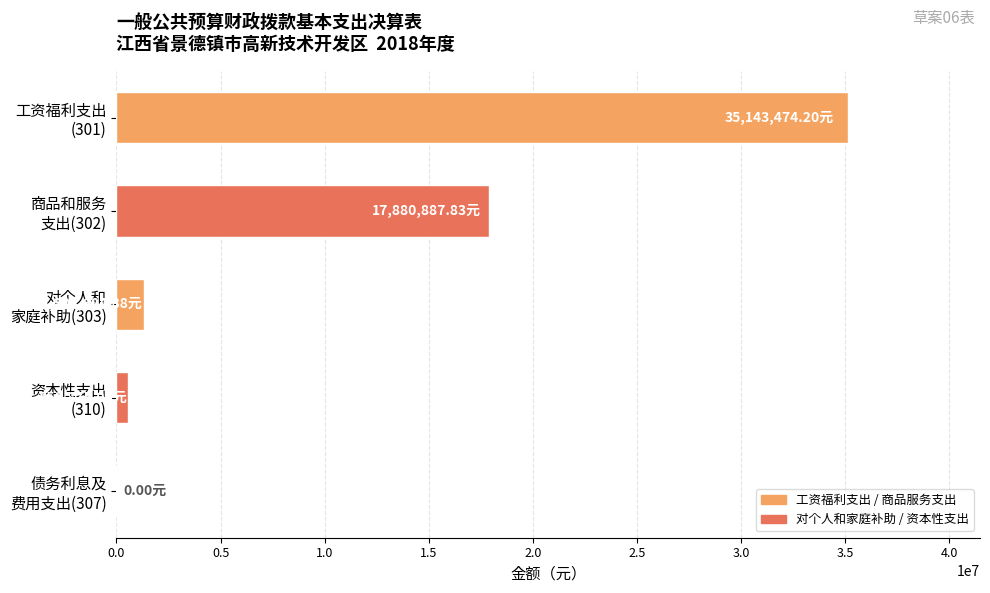

What is the sum of all values?

54878921.9